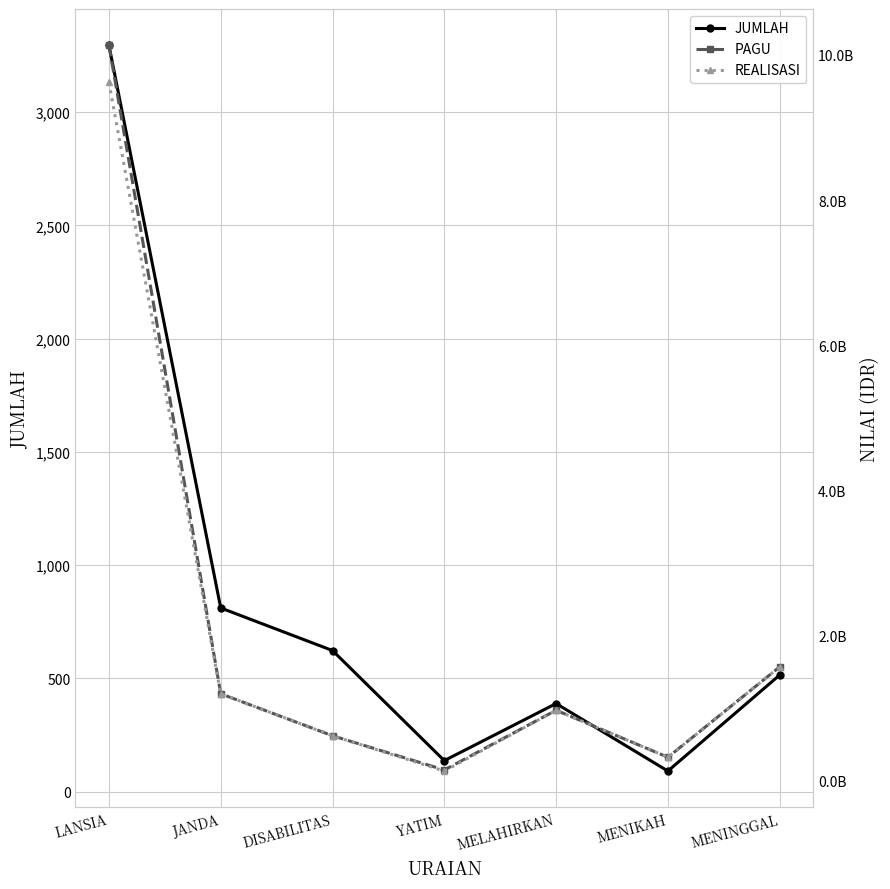

How many data points in JUMLAH are above 515?

3